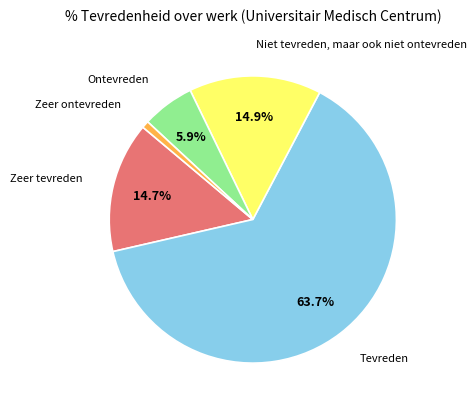

Is there any slice that represents more than half of the pie?

Yes